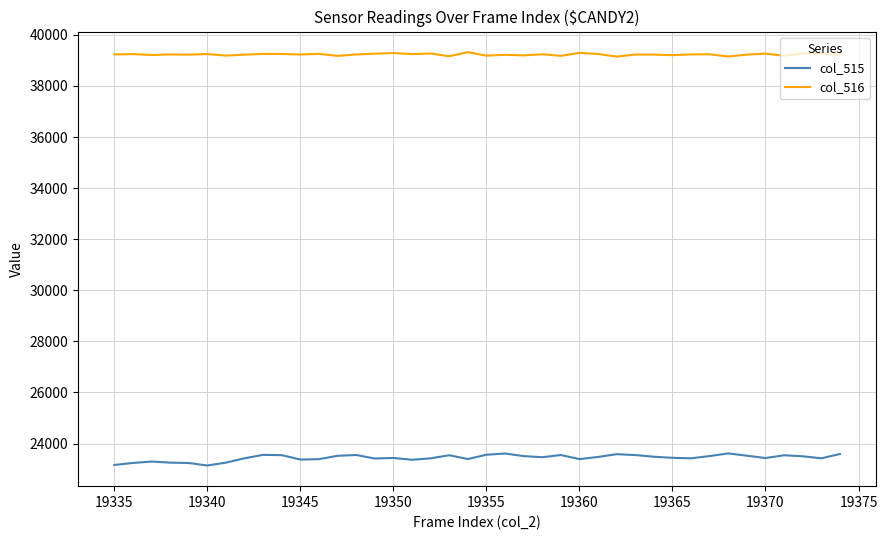

What is the minimum value shown in the chart?

23142